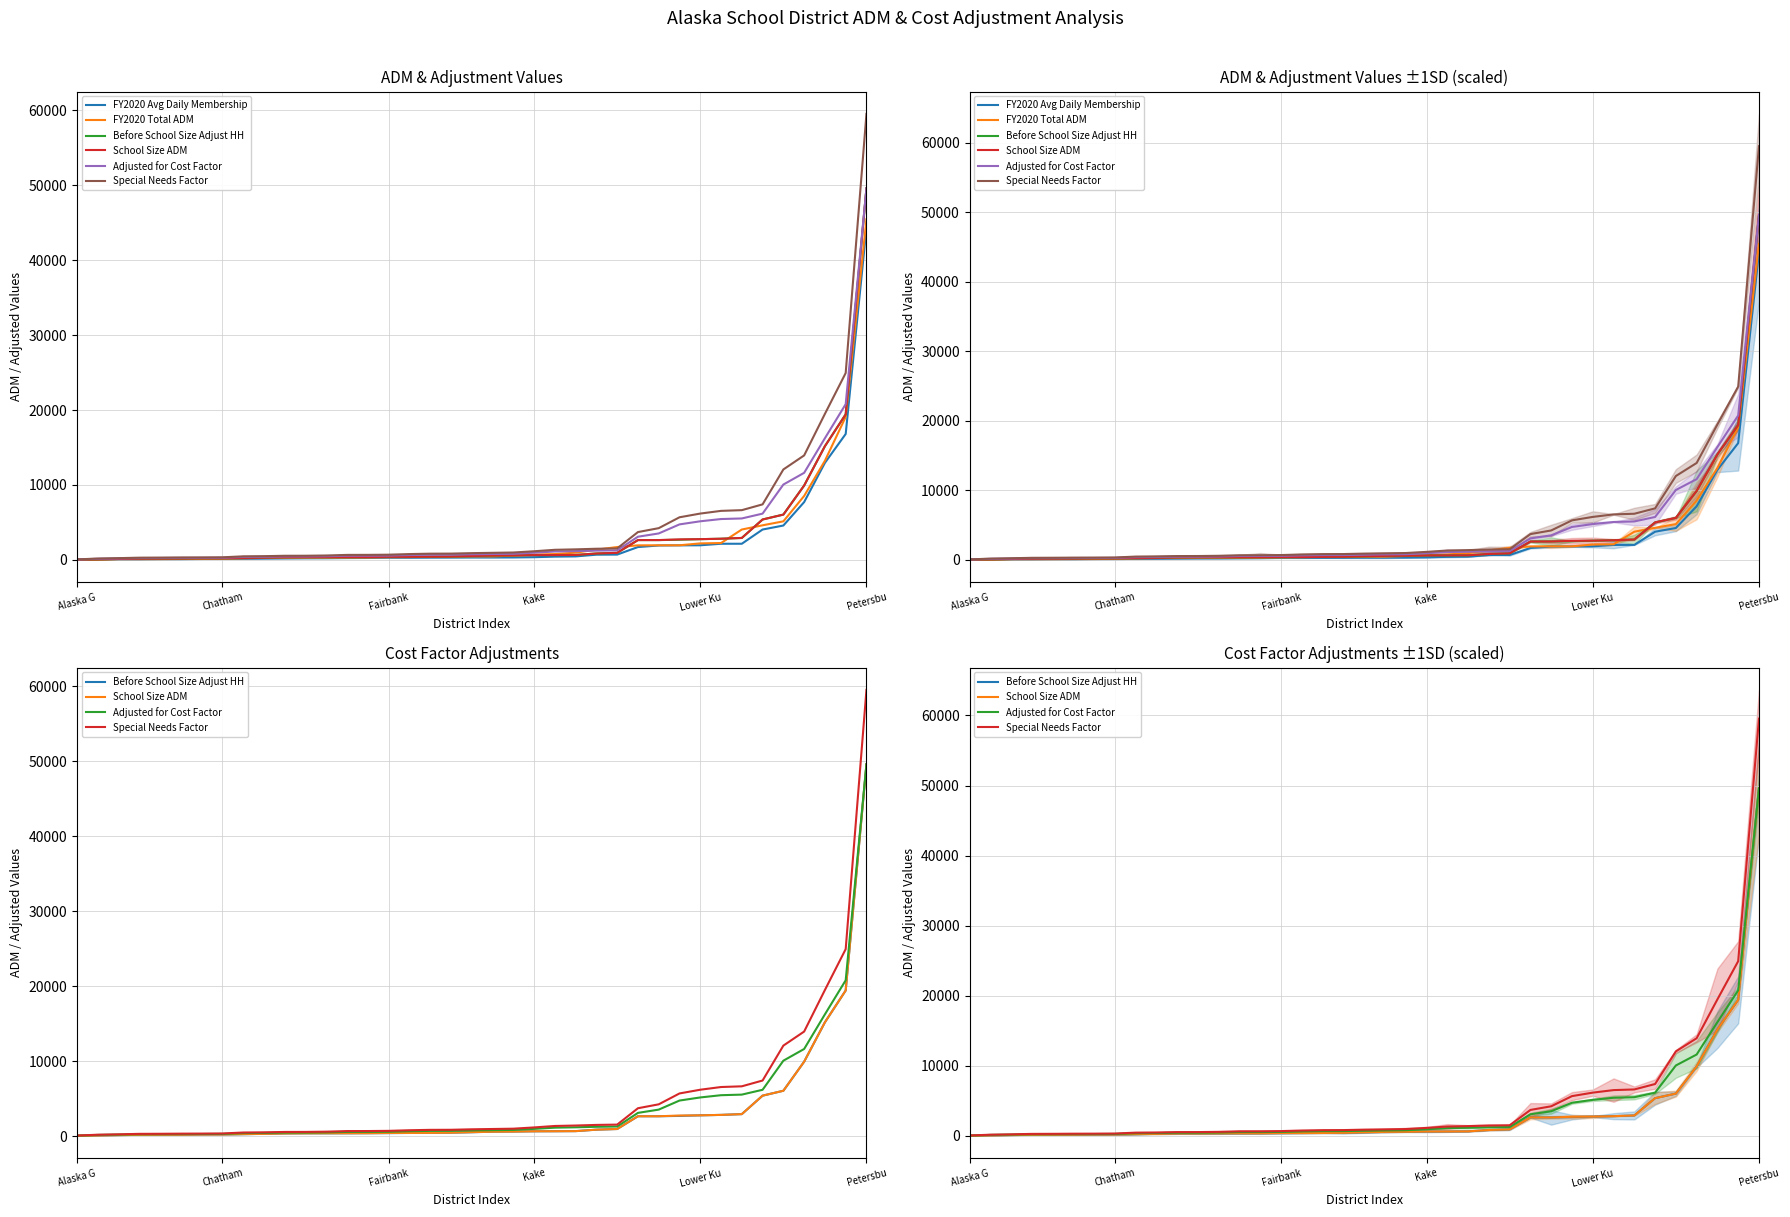

How many data points does each series have?

39